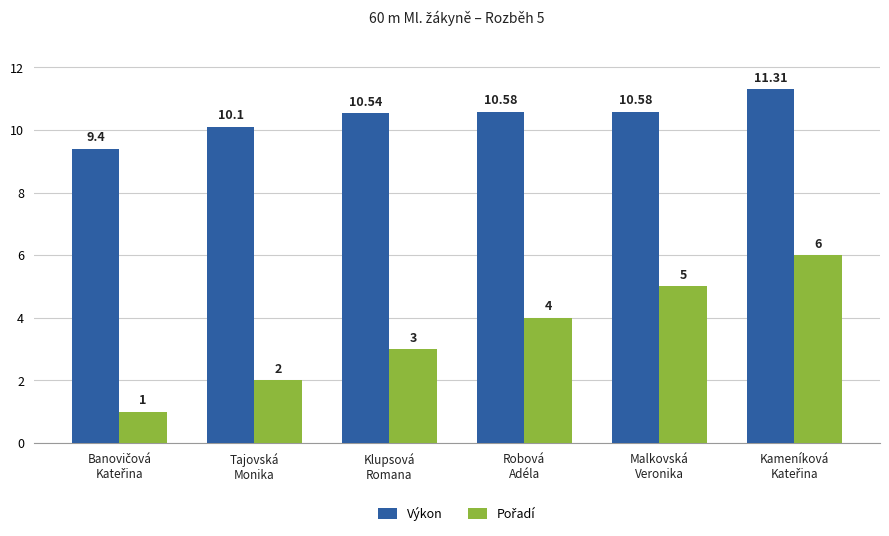

How many bars are there in total?

12